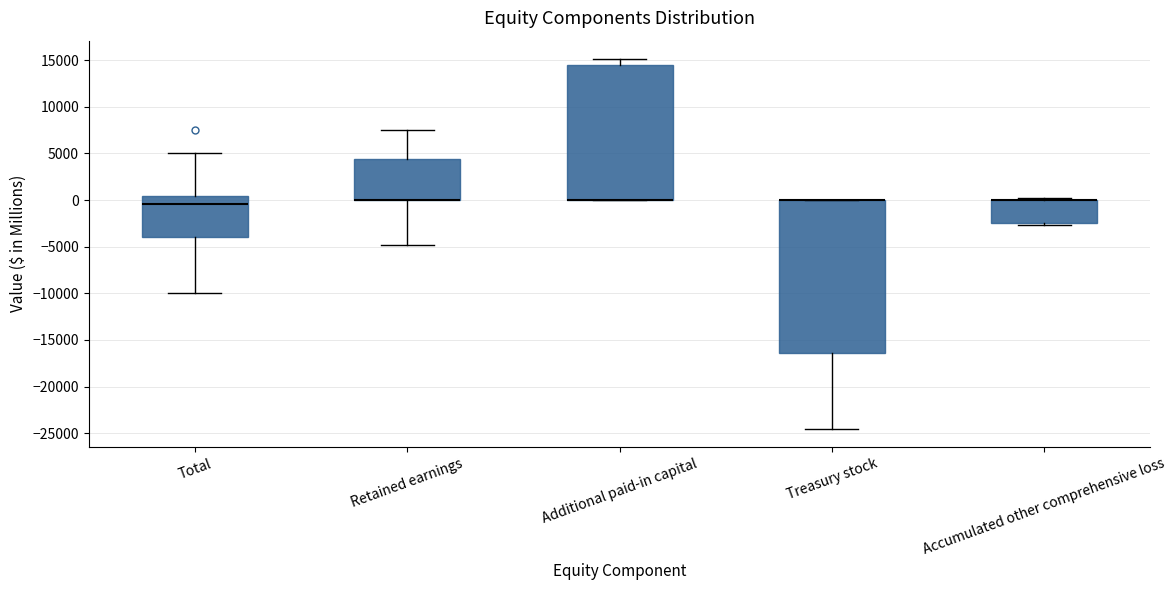

Reading left to right, read every box against the y-axis: the position of its median line, the range the box covers, and the ends of its whiskers. The values are not printed on the chart, so give them approximately, as read against the axis.

Total: median -500, box -4000 to 500, whiskers -10000 to 5000
Retained earnings: median 0 (drawn on the box's lower edge), box 0 to 4500, whiskers -5000 to 7500
Additional paid-in capital: median 0 (drawn on the box's lower edge), box 0 to 14500, whiskers 0 to 15000
Treasury stock: median 0 (drawn on the box's upper edge), box -16500 to 0, whiskers -24500 to 0
Accumulated other comprehensive loss: median 0 (drawn on the box's upper edge), box -2500 to 0, whiskers -2500 (just below the box's lower edge) to 0 (just above the box's upper edge)